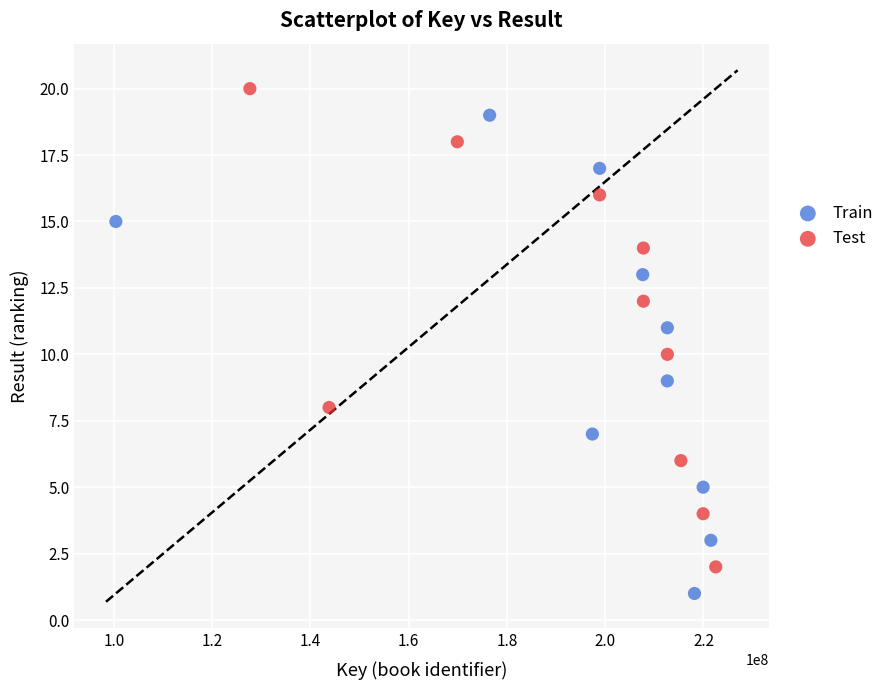

Which series contains the lowest Y value?

Train